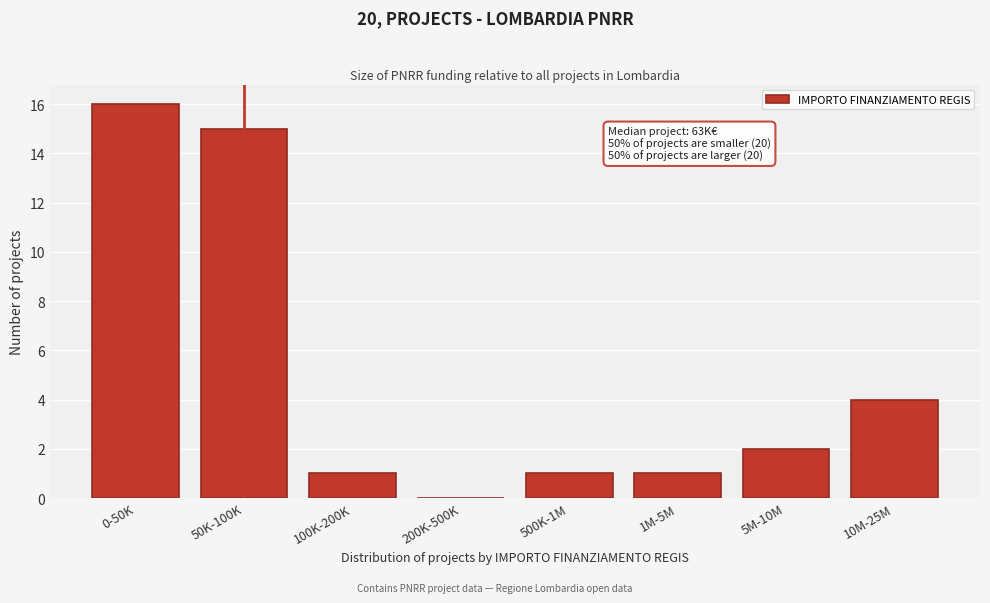

Reading left to right, list all the values displayed in this chart.

0-50K=16	50K-100K=15	100K-200K=1	200K-500K=0	500K-1M=1	1M-5M=1	5M-10M=2	10M-25M=4